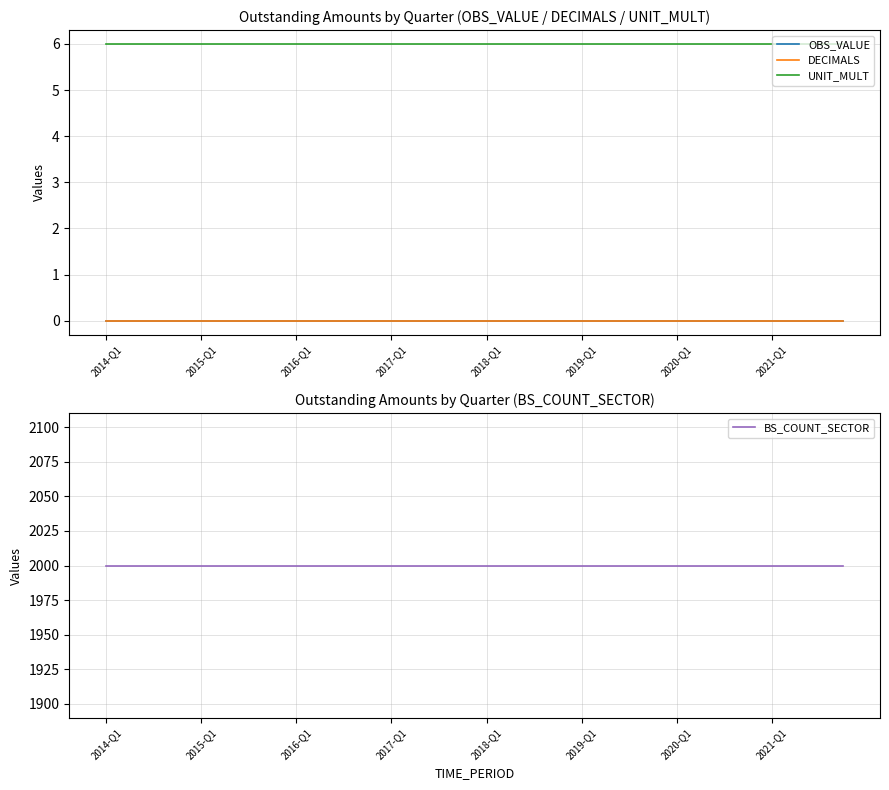

At how many categories does at least one series exceed 35?

32